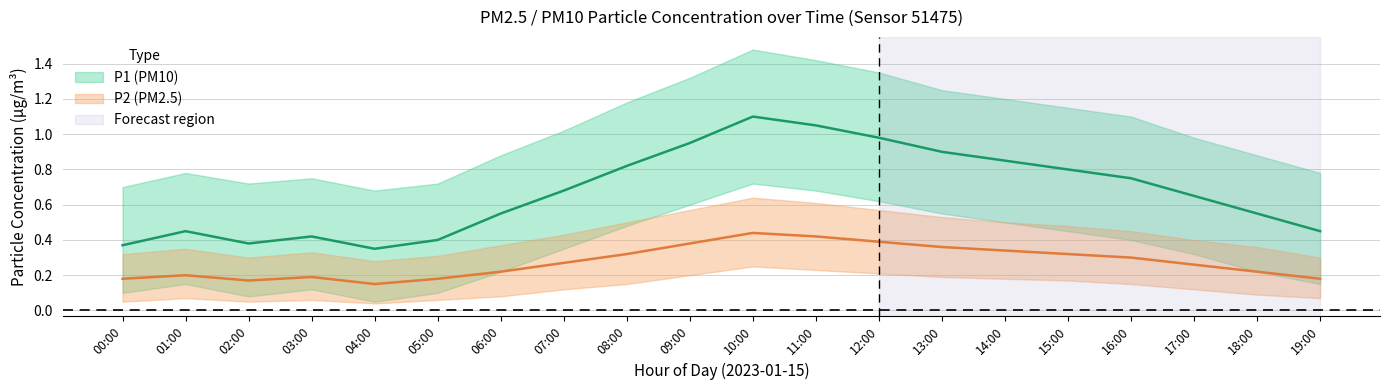

Reading left to right, transcribe all the data shown in this chart.

P1: 00:00=0.4	01:00=0.5	02:00=0.4	03:00=0.4	04:00=0.3	05:00=0.4	06:00=0.6	07:00=0.7	08:00=0.8	09:00=0.9	10:00=1.1	11:00=1.1	12:00=1.0	13:00=0.9	14:00=0.8	15:00=0.8	16:00=0.8	17:00=0.7	18:00=0.6	19:00=0.5
P1_upper: 00:00=0.7	01:00=0.8	02:00=0.7	03:00=0.8	04:00=0.7	05:00=0.7	06:00=0.9	07:00=1.0	08:00=1.2	09:00=1.3	10:00=1.5	11:00=1.4	12:00=1.4	13:00=1.2	14:00=1.2	15:00=1.1	16:00=1.1	17:00=1.0	18:00=0.9	19:00=0.8
P1_lower: 00:00=0.1	01:00=0.1	02:00=0.1	03:00=0.1	04:00=0.1	05:00=0.1	06:00=0.2	07:00=0.3	08:00=0.5	09:00=0.6	10:00=0.7	11:00=0.7	12:00=0.6	13:00=0.6	14:00=0.5	15:00=0.5	16:00=0.4	17:00=0.3	18:00=0.2	19:00=0.1
P2: 00:00=0.2	01:00=0.2	02:00=0.2	03:00=0.2	04:00=0.1	05:00=0.2	06:00=0.2	07:00=0.3	08:00=0.3	09:00=0.4	10:00=0.4	11:00=0.4	12:00=0.4	13:00=0.4	14:00=0.3	15:00=0.3	16:00=0.3	17:00=0.3	18:00=0.2	19:00=0.2
P2_upper: 00:00=0.3	01:00=0.3	02:00=0.3	03:00=0.3	04:00=0.3	05:00=0.3	06:00=0.4	07:00=0.4	08:00=0.5	09:00=0.6	10:00=0.6	11:00=0.6	12:00=0.6	13:00=0.5	14:00=0.5	15:00=0.5	16:00=0.5	17:00=0.4	18:00=0.4	19:00=0.3
P2_lower: 00:00=0.1	01:00=0.1	02:00=0.1	03:00=0.1	04:00=0.0	05:00=0.1	06:00=0.1	07:00=0.1	08:00=0.1	09:00=0.2	10:00=0.2	11:00=0.2	12:00=0.2	13:00=0.2	14:00=0.2	15:00=0.2	16:00=0.1	17:00=0.1	18:00=0.1	19:00=0.1